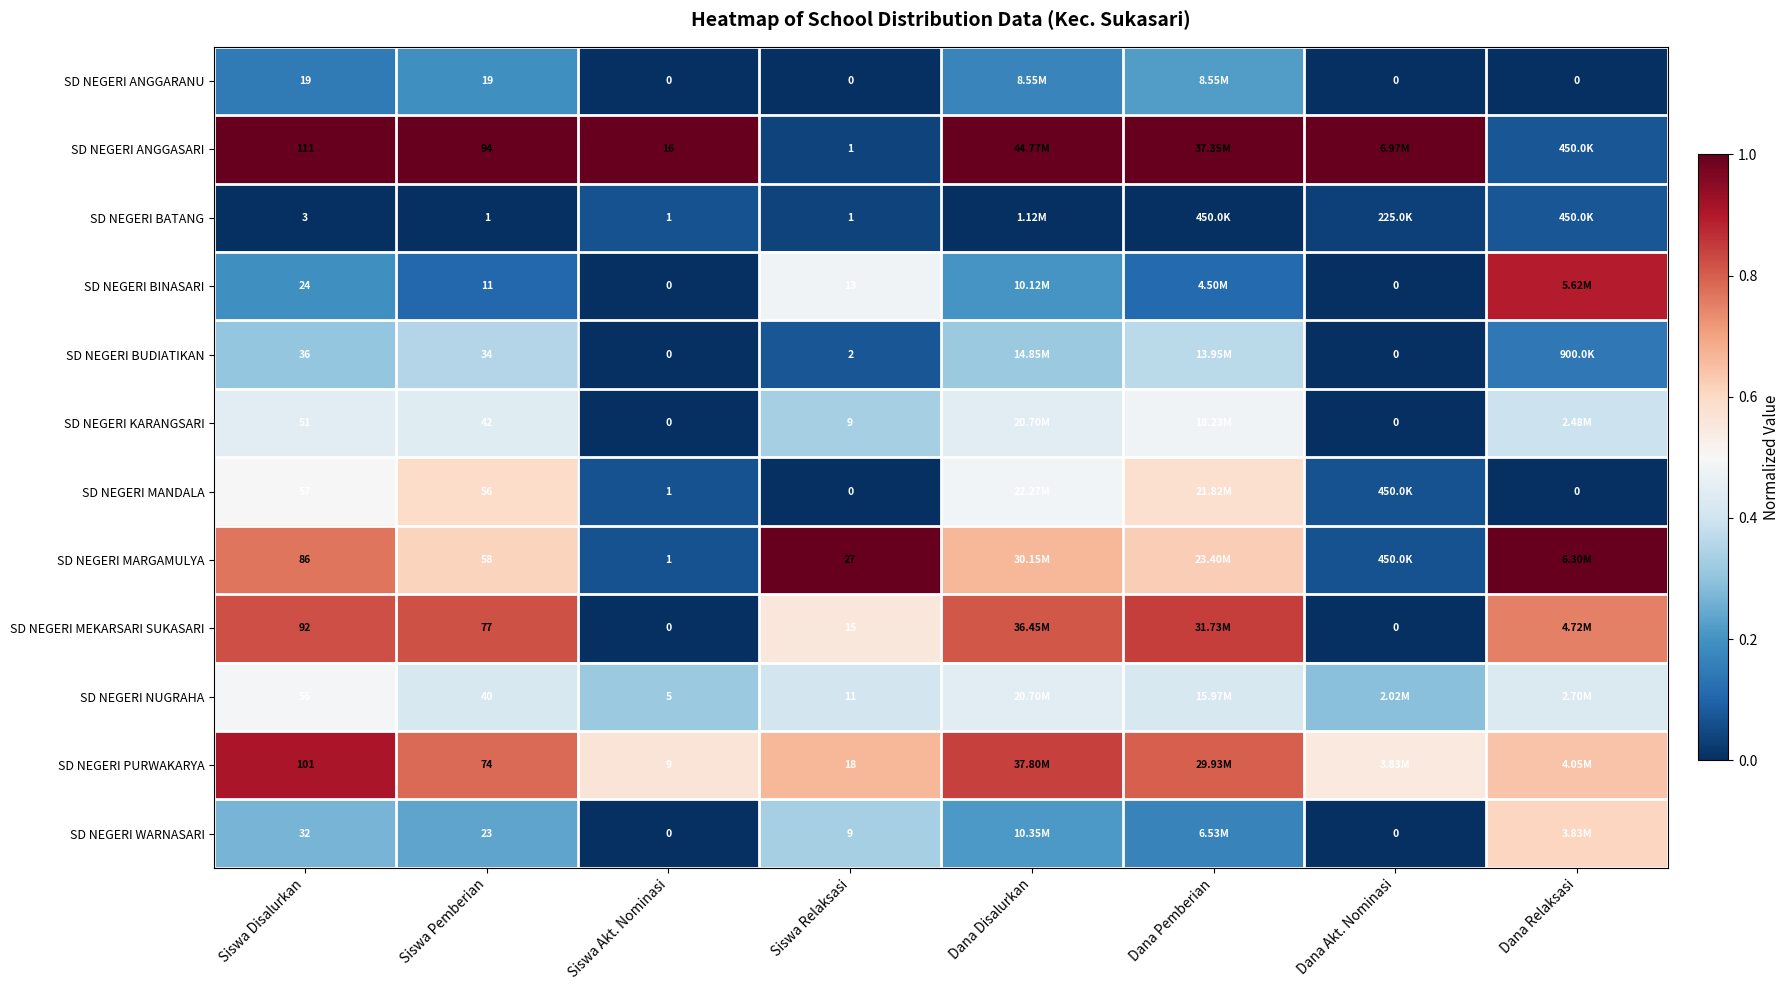

At Siswa Pemberian, list the series in order from smallest to largest.

SD NEGERI BATANG, SD NEGERI BINASARI, SD NEGERI ANGGARANU, SD NEGERI WARNASARI, SD NEGERI BUDIATIKAN, SD NEGERI NUGRAHA, SD NEGERI KARANGSARI, SD NEGERI MANDALA, SD NEGERI MARGAMULYA, SD NEGERI PURWAKARYA, SD NEGERI MEKARSARI SUKASARI, SD NEGERI ANGGASARI